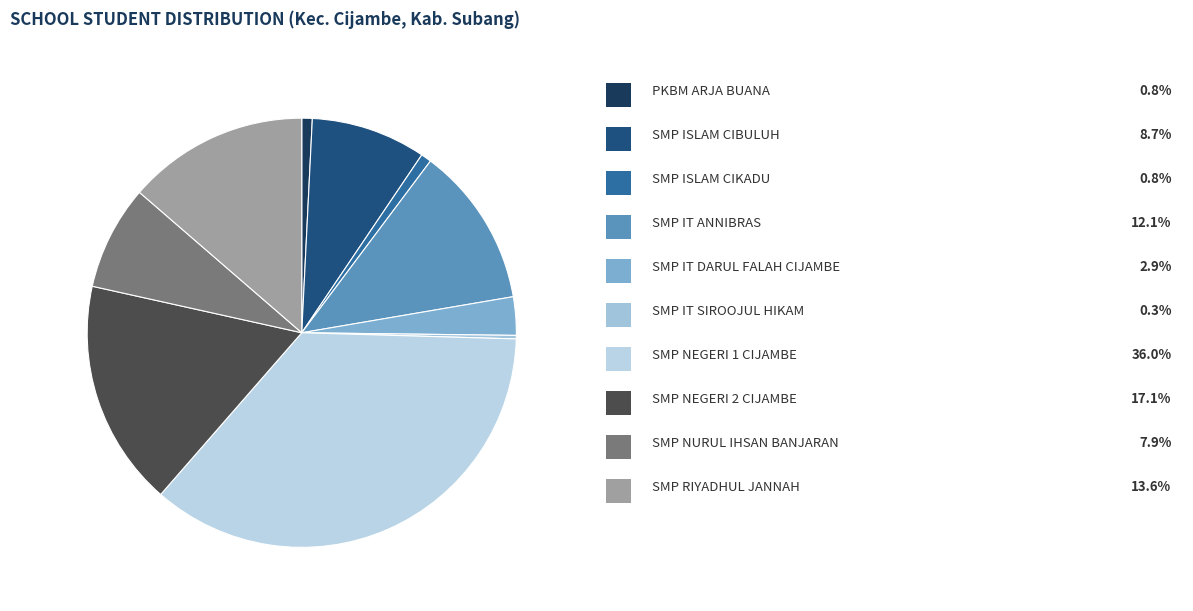

To the nearest percent, what is the difference between the largest and smallest slice percentages?

36%